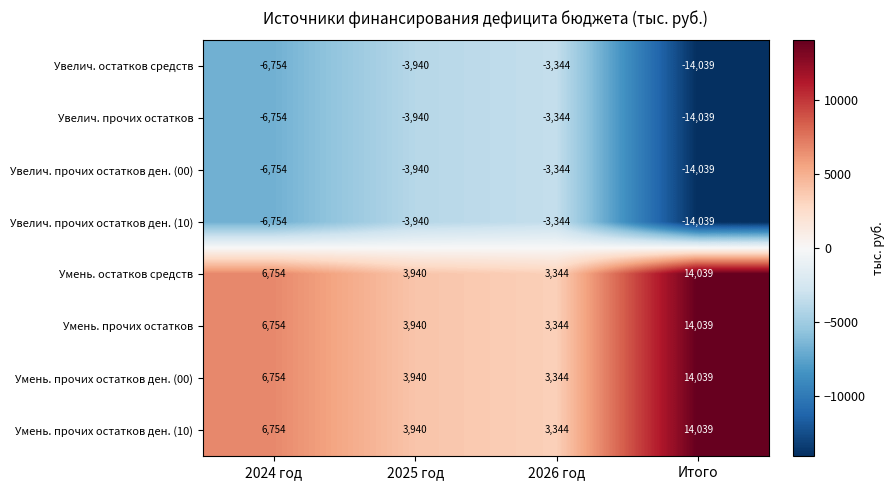

What is the difference between the Умень. прочих остатков ден. (10) values at 2024 год and 2026 год?

3410